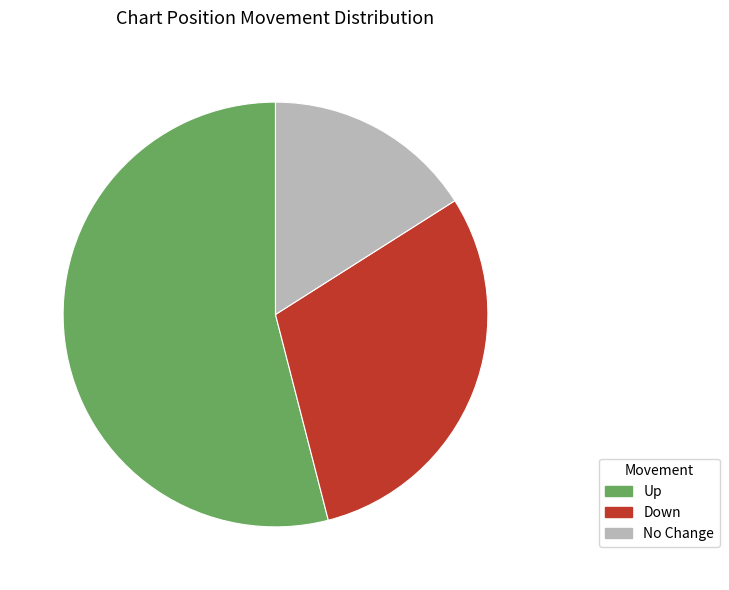

Combined, do Up and No Change account for over 50%?

Yes